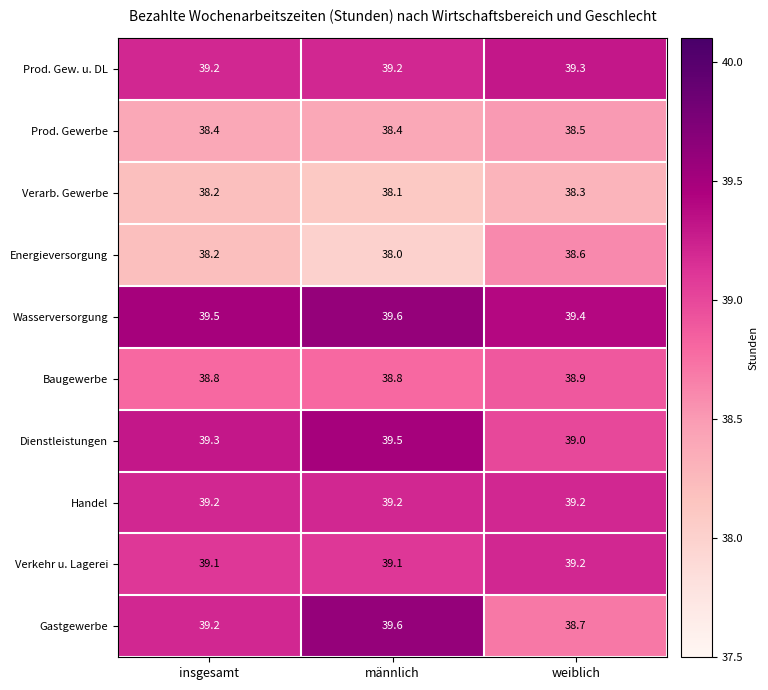

Is it true that Baugewerbe equals 38.8 at insgesamt?

True